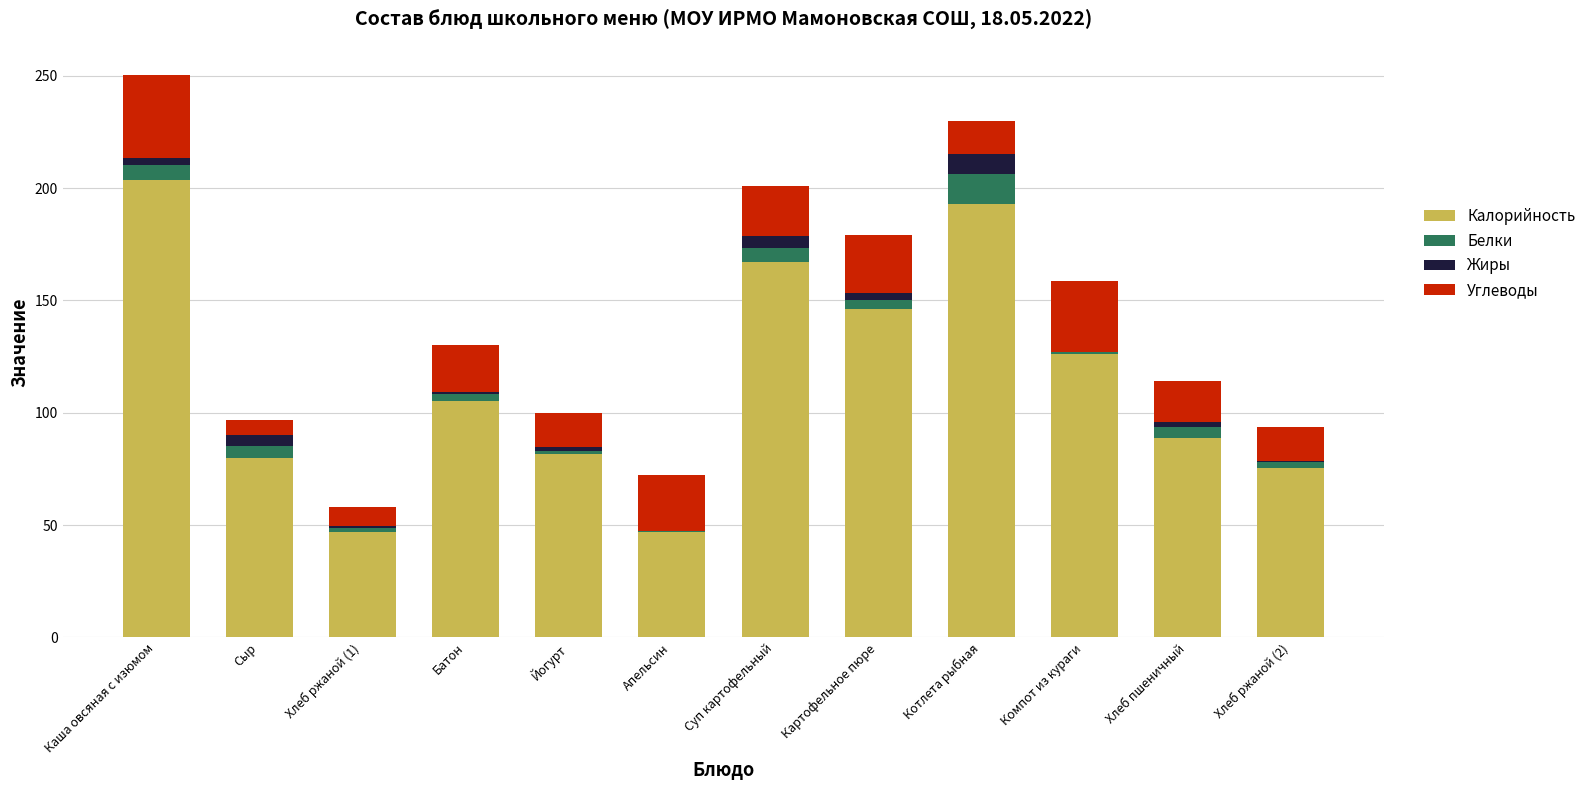

Does the chart contain stacked bars?

Yes